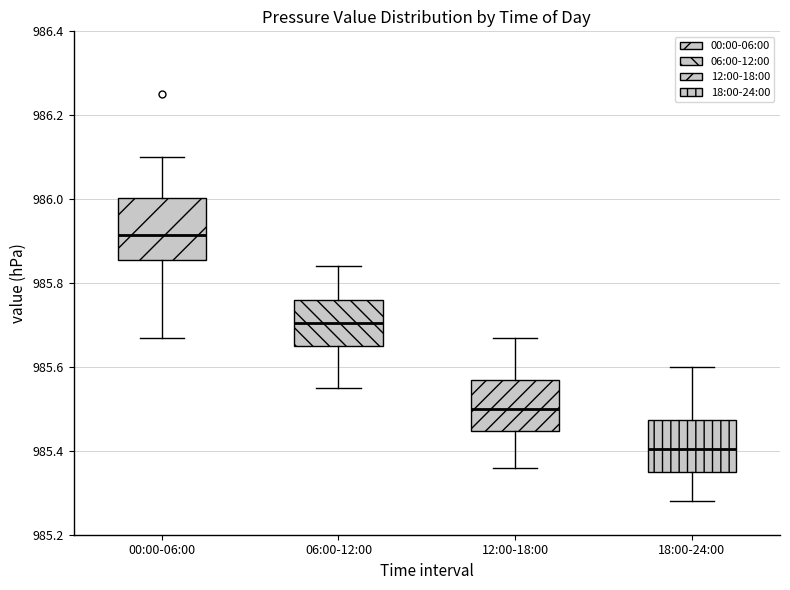

Which box's median line is the highest?

00:00-06:00